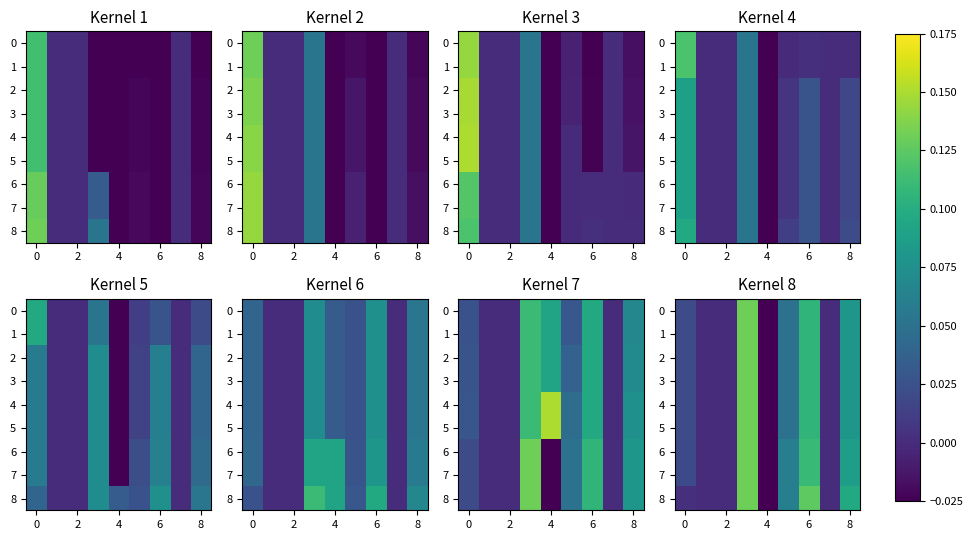

Which category has the lowest value in the 8 series?

4